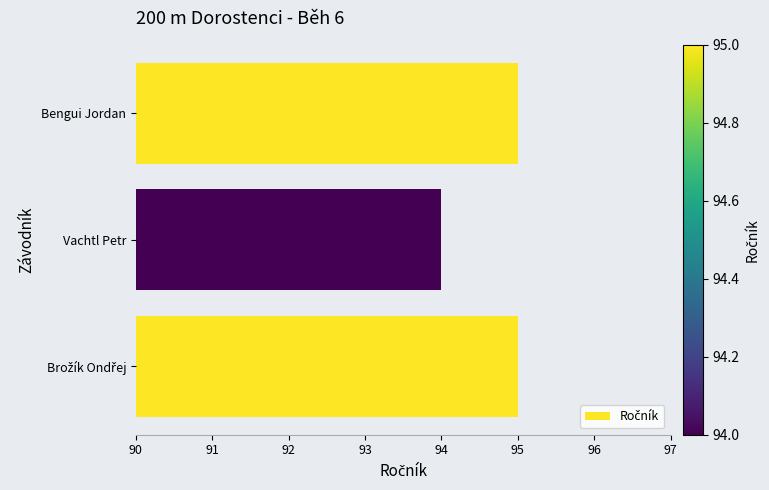

Reading bottom to top, transcribe all the data shown in this chart.

95	94	95